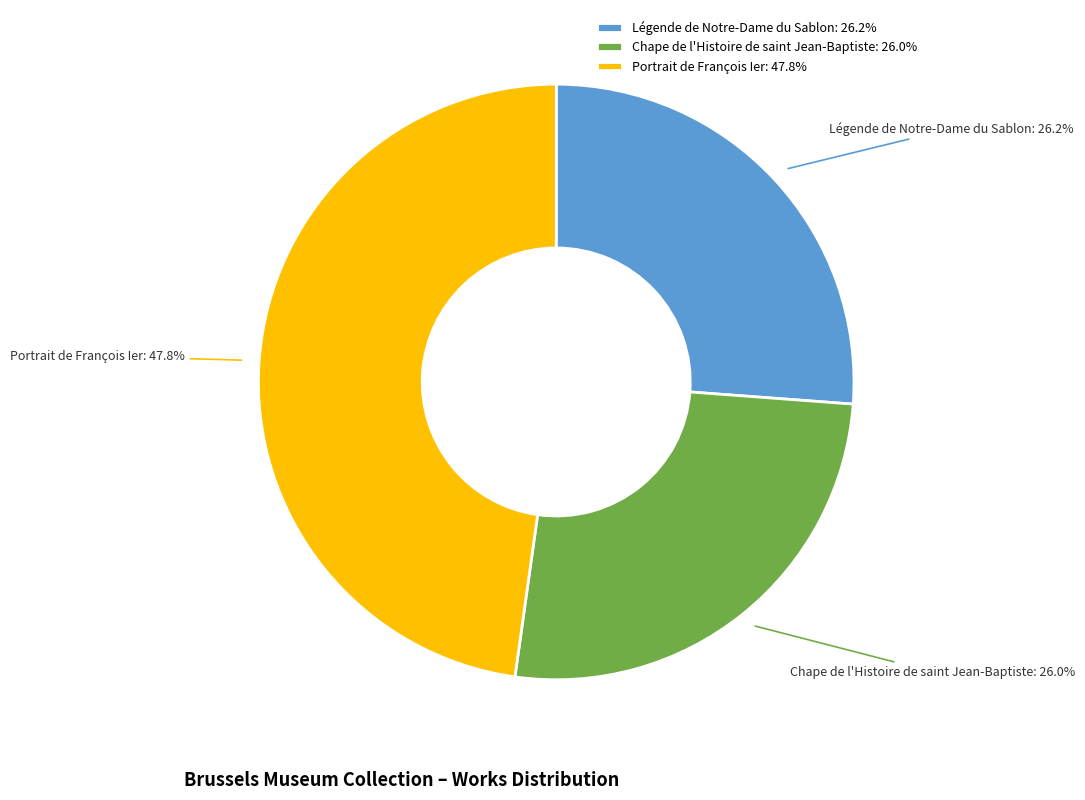

What is the total percentage of Légende de Notre-Dame du Sablon and Portrait de François Ier?

74.0%